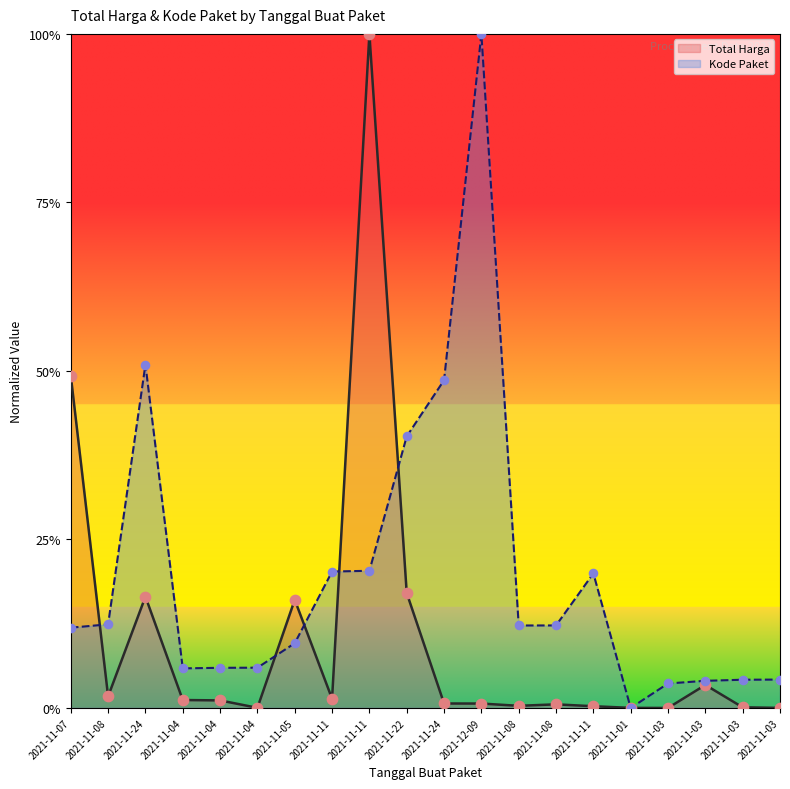

What are all the series names shown in the legend?

Total Harga, Kode Paket